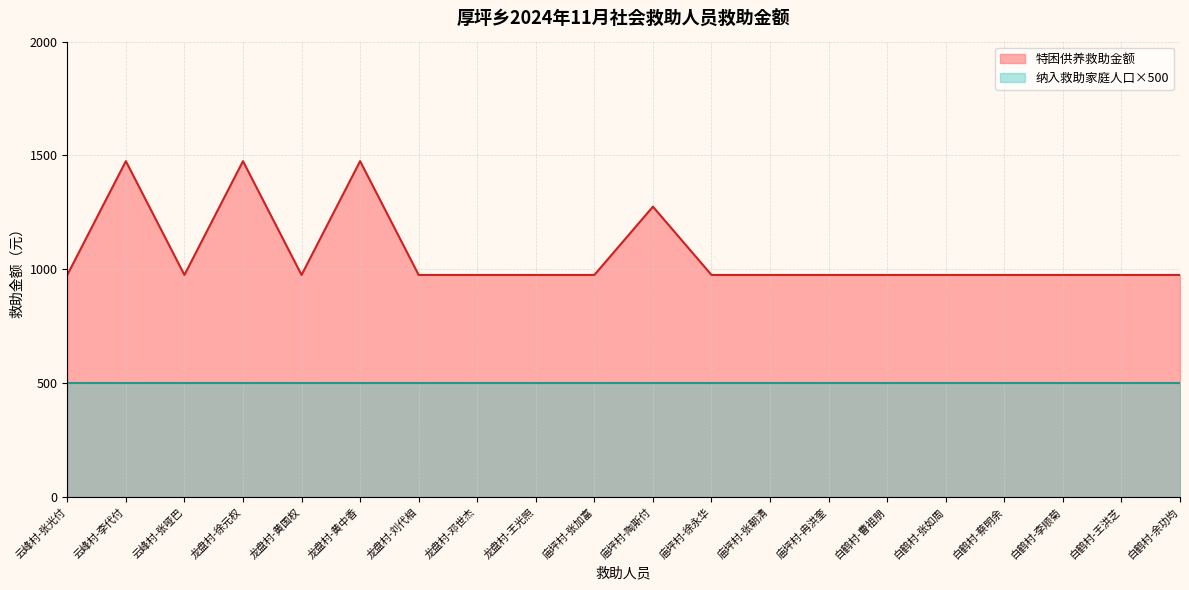

What is the difference between the highest and lowest values at 龙盘村-刘代相?

475